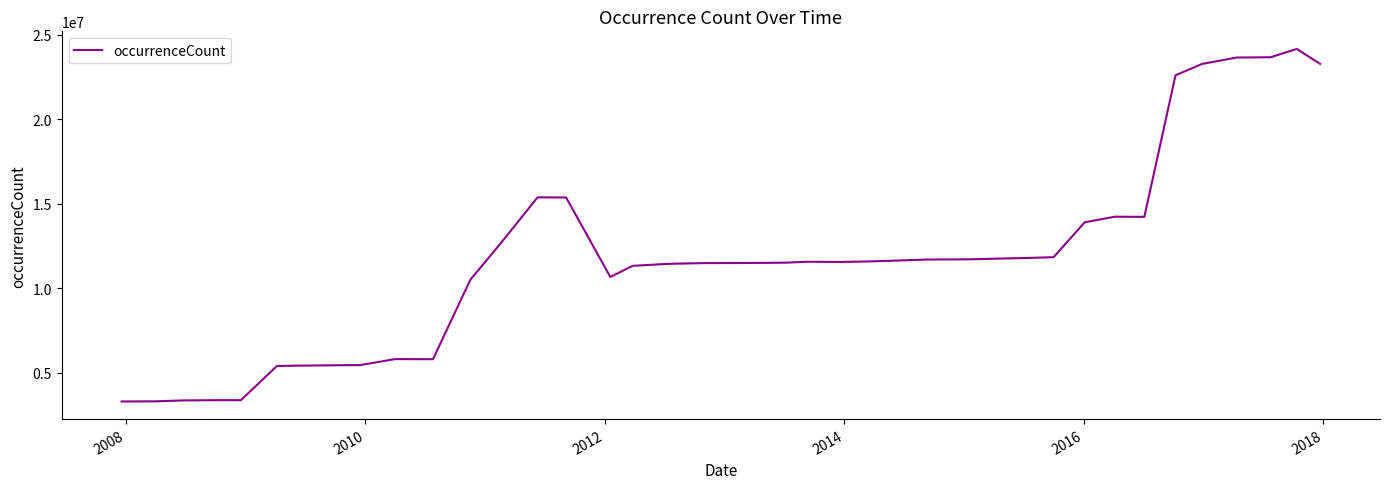

What is the minimum value shown in the chart?

3296566